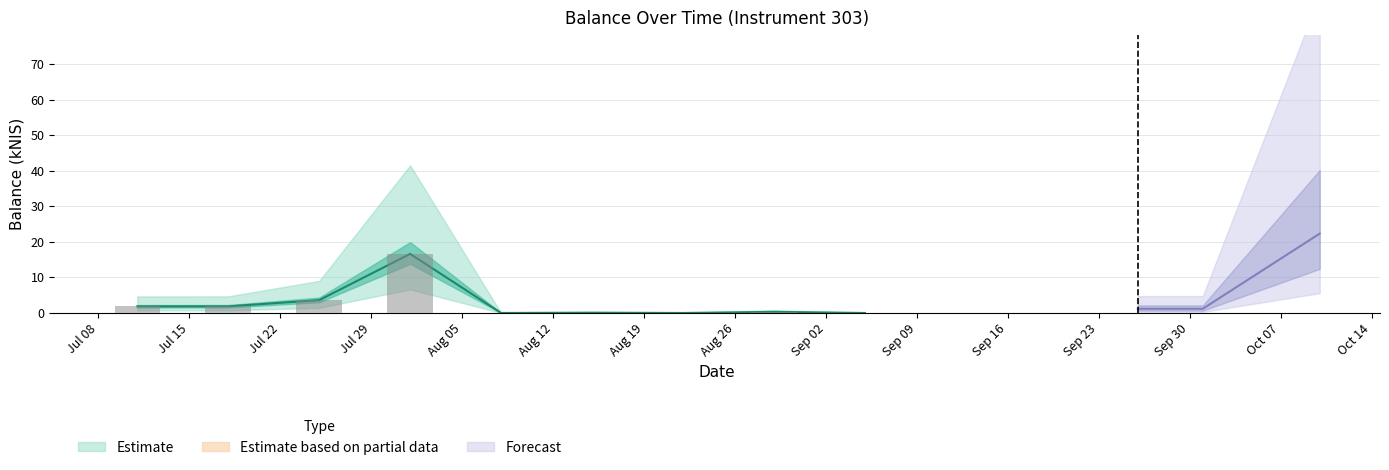

List the labels in order of value, smallest first.

2024-08-08, 2024-08-22, 2024-09-05, 2024-08-15, 2024-08-29, 2024-09-26, 2024-10-01, 2024-07-11, 2024-07-18, 2024-07-25, 2024-08-01, 2024-10-10